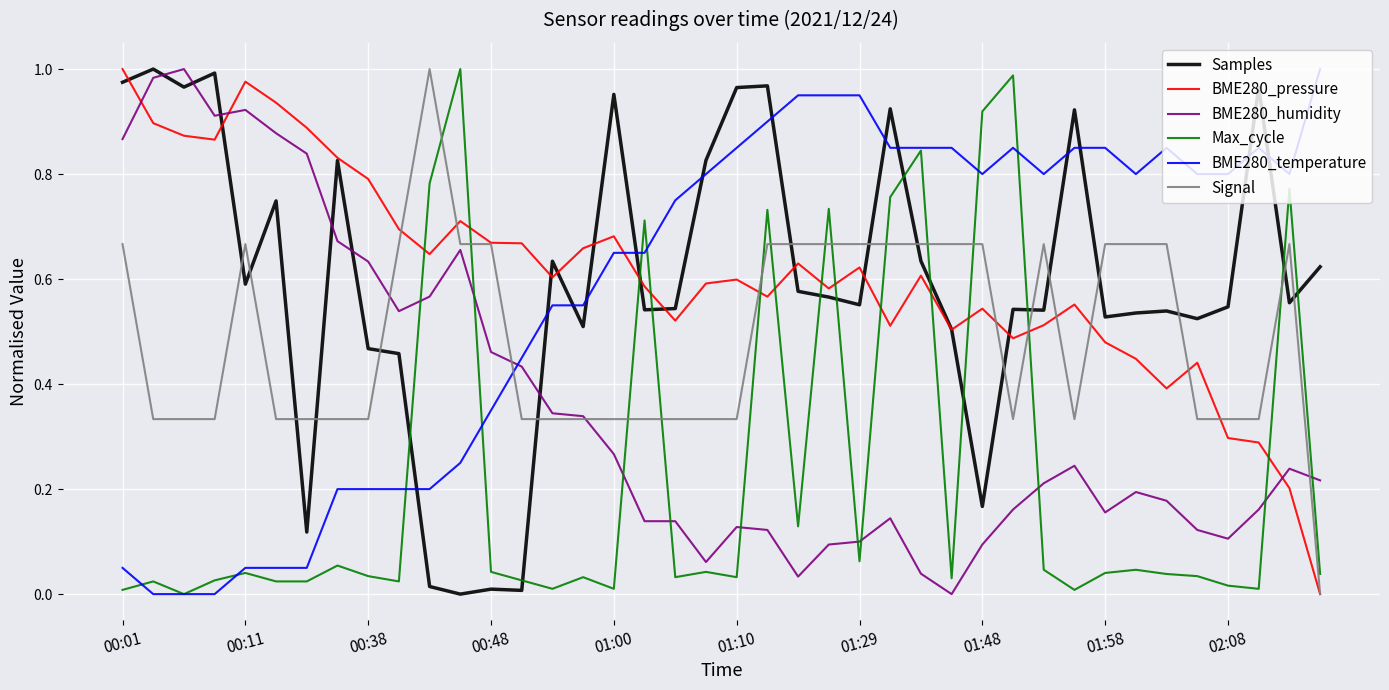

How many times do BME280_humidity and BME280_temperature cross each other?

1